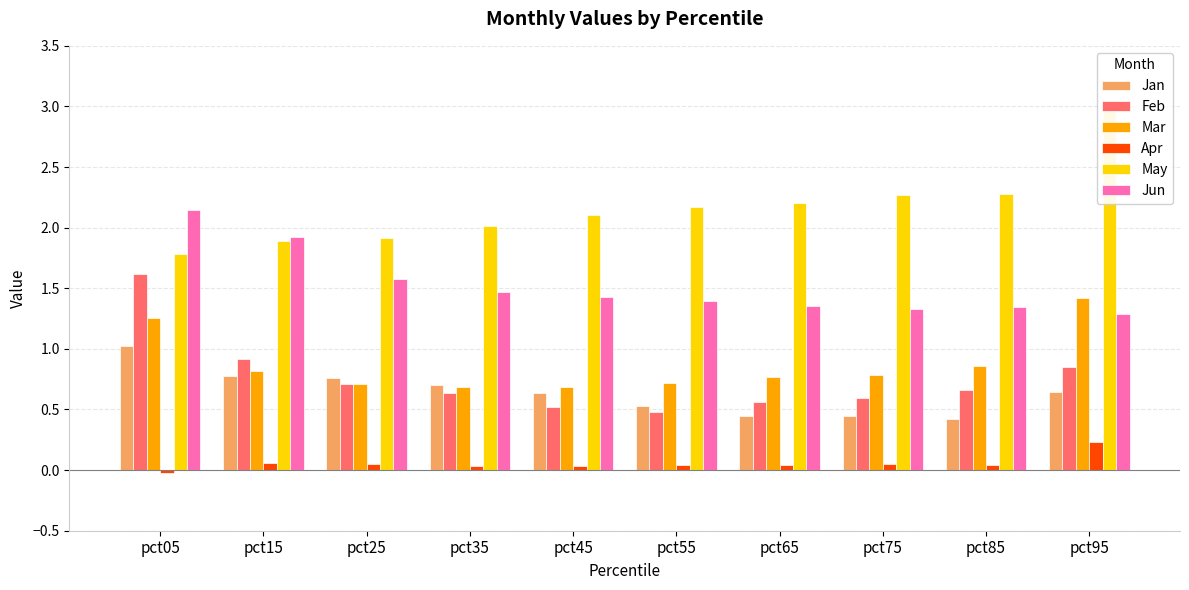

Are the bars grouped side by side (vs. stacked)?

Yes